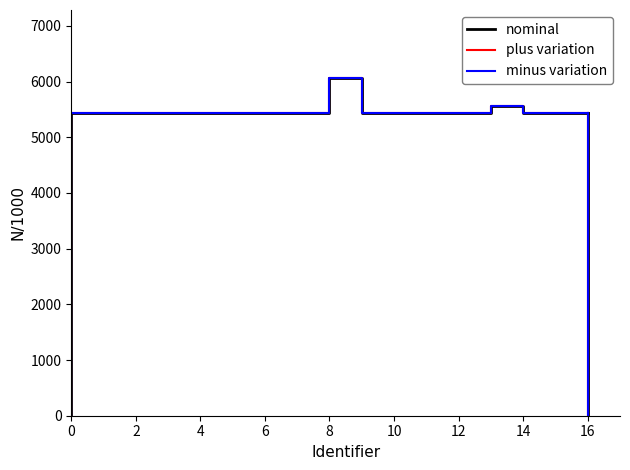

True or false: plus variation and minus variation cross at least once.

False